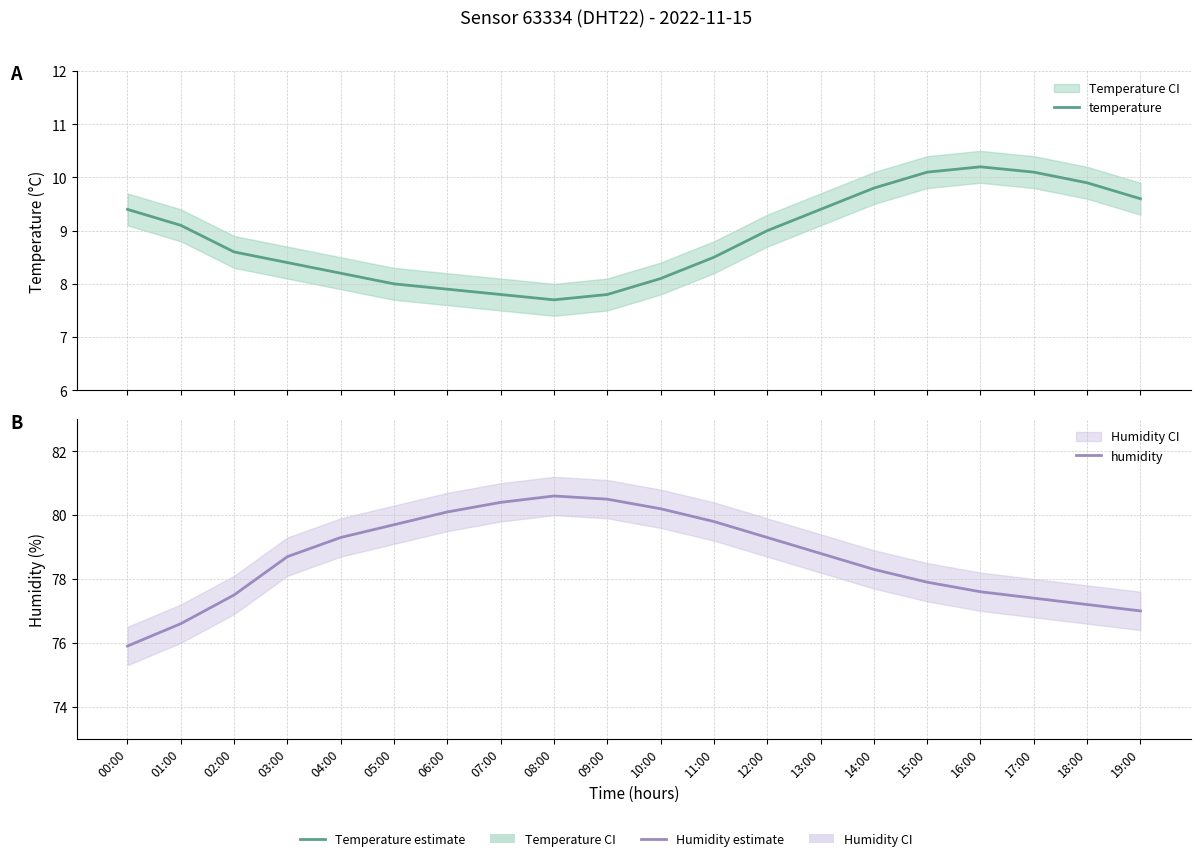

Reading left to right, what are all the values shown in this chart?

temperature: 00:00=9.4	01:00=9.1	02:00=8.6	03:00=8.4	04:00=8.2	05:00=8.0	06:00=7.9	07:00=7.8	08:00=7.7	09:00=7.8	10:00=8.1	11:00=8.5	12:00=9.0	13:00=9.4	14:00=9.8	15:00=10.1	16:00=10.2	17:00=10.1	18:00=9.9	19:00=9.6
humidity: 00:00=75.9	01:00=76.6	02:00=77.5	03:00=78.7	04:00=79.3	05:00=79.7	06:00=80.1	07:00=80.4	08:00=80.6	09:00=80.5	10:00=80.2	11:00=79.8	12:00=79.3	13:00=78.8	14:00=78.3	15:00=77.9	16:00=77.6	17:00=77.4	18:00=77.2	19:00=77.0